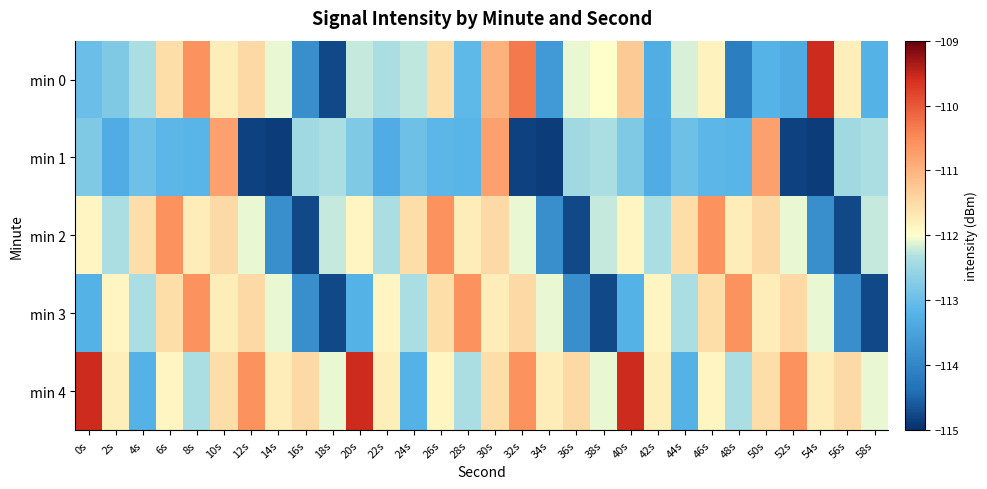

What is the total value across all series at 22s?

-561.7